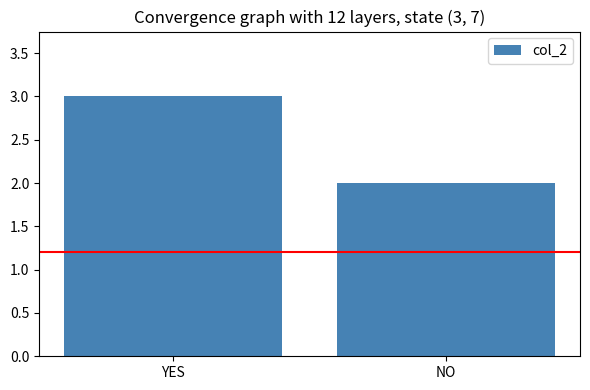

What value does the data have at YES?

3